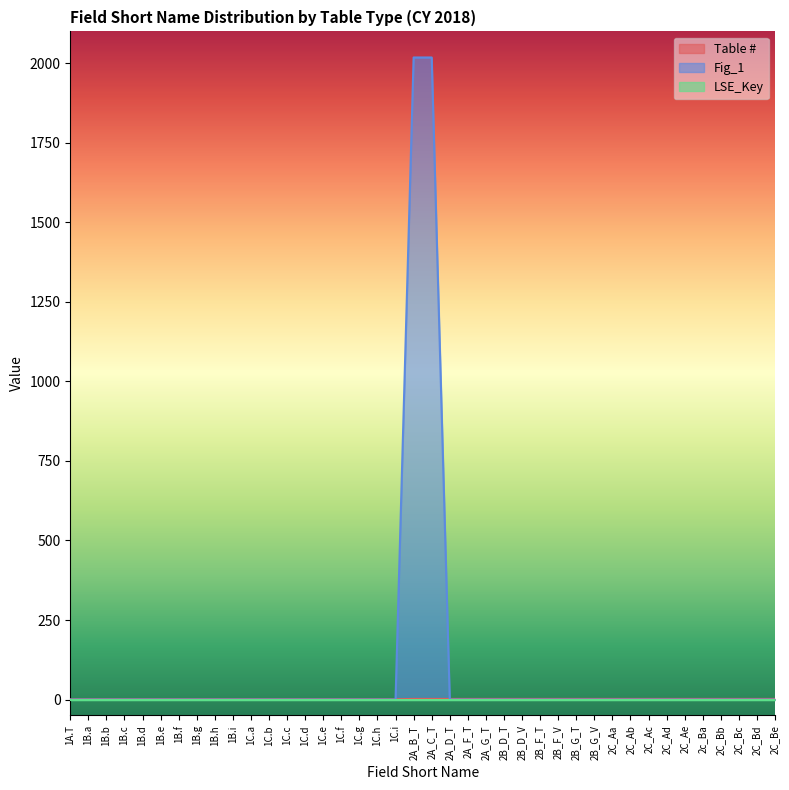

After their last crossing, which series has the higher values: Table # or Fig_1?

Table #